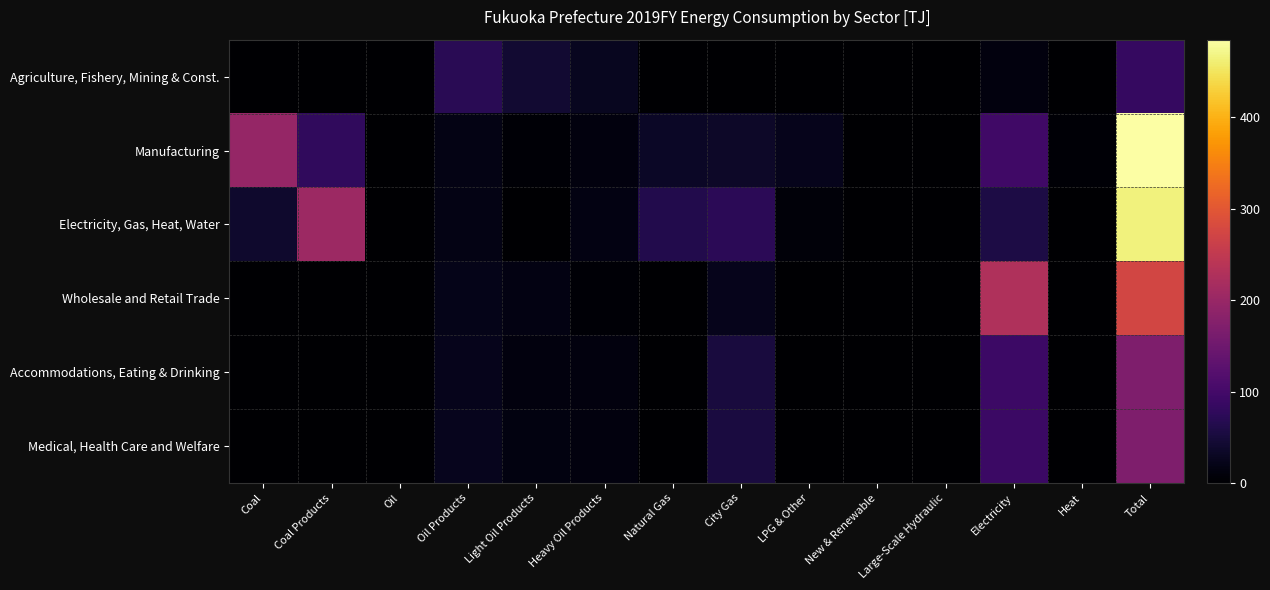

Reading left to right, transcribe all the data shown in this chart.

Agriculture, Fishery, Mining & Const.: Coal=0.0	Coal Products=0.0	Oil=0.0	Oil Products=70.7	Light Oil Products=43.0	Heavy Oil Products=27.8	Natural Gas=0.0	City Gas=1.8	LPG & Other=0.0	New & Renewable=0.0	Large-Scale Hydraulic=0.0	Electricity=12.6	Heat=0.0	Total=85.2
Manufacturing: Coal=195.7	Coal Products=78.5	Oil=0.0	Oil Products=17.3	Light Oil Products=5.5	Heavy Oil Products=11.8	Natural Gas=34.0	City Gas=34.3	LPG & Other=24.3	New & Renewable=0.0	Large-Scale Hydraulic=0.0	Electricity=95.8	Heat=5.1	Total=485.0
Electricity, Gas, Heat, Water: Coal=38.8	Coal Products=205.8	Oil=0.0	Oil Products=17.3	Light Oil Products=1.0	Heavy Oil Products=16.2	Natural Gas=63.4	City Gas=73.4	LPG & Other=9.2	New & Renewable=0.0	Large-Scale Hydraulic=0.0	Electricity=58.0	Heat=0.1	Total=465.9
Wholesale and Retail Trade: Coal=0.0	Coal Products=0.0	Oil=0.0	Oil Products=21.0	Light Oil Products=16.3	Heavy Oil Products=4.7	Natural Gas=0.0	City Gas=24.4	LPG & Other=0.0	New & Renewable=0.0	Large-Scale Hydraulic=0.0	Electricity=229.1	Heat=0.1	Total=274.6
Accommodations, Eating & Drinking: Coal=0.0	Coal Products=0.0	Oil=0.0	Oil Products=23.8	Light Oil Products=11.4	Heavy Oil Products=12.4	Natural Gas=0.0	City Gas=51.7	LPG & Other=0.0	New & Renewable=0.0	Large-Scale Hydraulic=0.0	Electricity=92.4	Heat=1.0	Total=168.9
Medical, Health Care and Welfare: Coal=0.0	Coal Products=0.0	Oil=0.0	Oil Products=26.2	Light Oil Products=13.7	Heavy Oil Products=12.5	Natural Gas=0.0	City Gas=53.2	LPG & Other=0.0	New & Renewable=0.0	Large-Scale Hydraulic=0.0	Electricity=89.3	Heat=0.6	Total=169.3